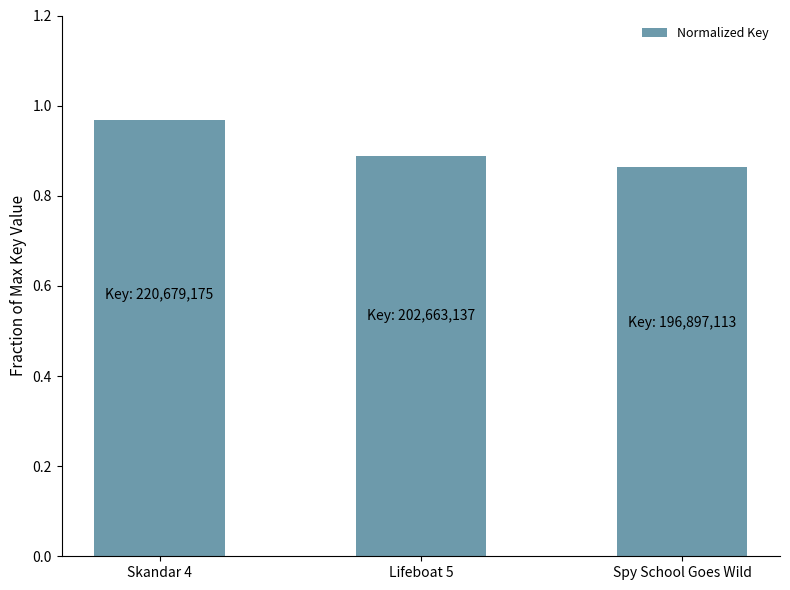

What is the difference between the maximum and minimum values?

0.1